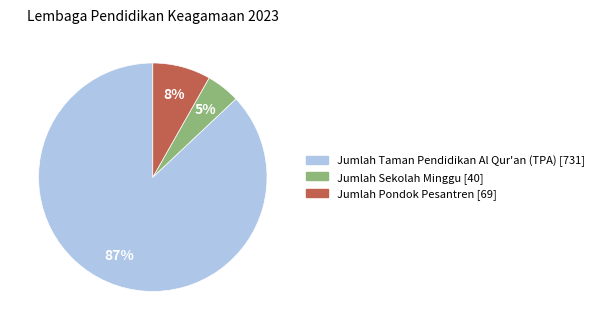

Between Jumlah Pondok Pesantren and Jumlah Taman Pendidikan Al Qur'an (TPA), which is larger?

Jumlah Taman Pendidikan Al Qur'an (TPA)